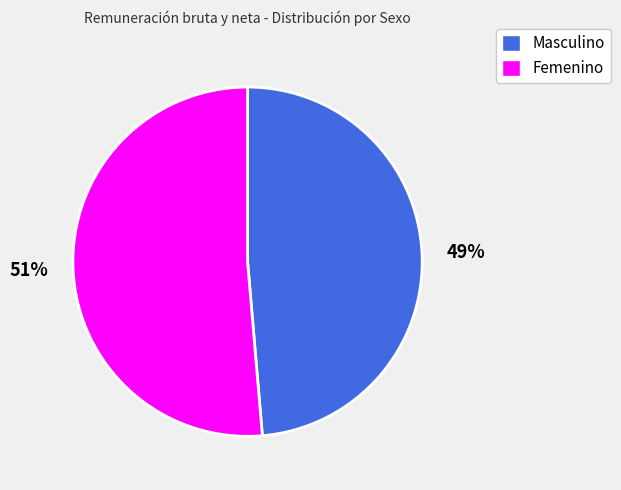

To the nearest percent, what percentage of the pie is Femenino?

51%